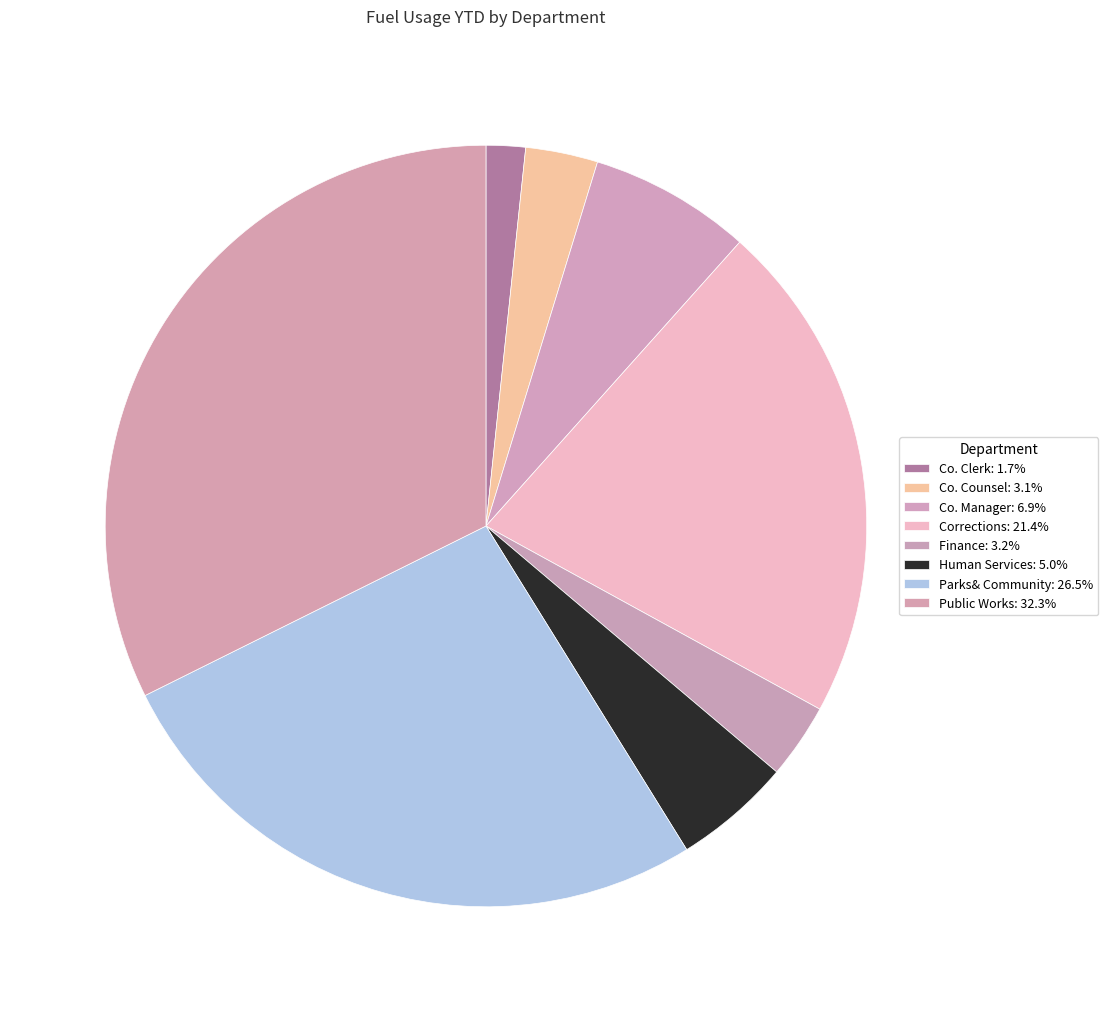

To the nearest percent, what percentage of the pie is Corrections?

21%